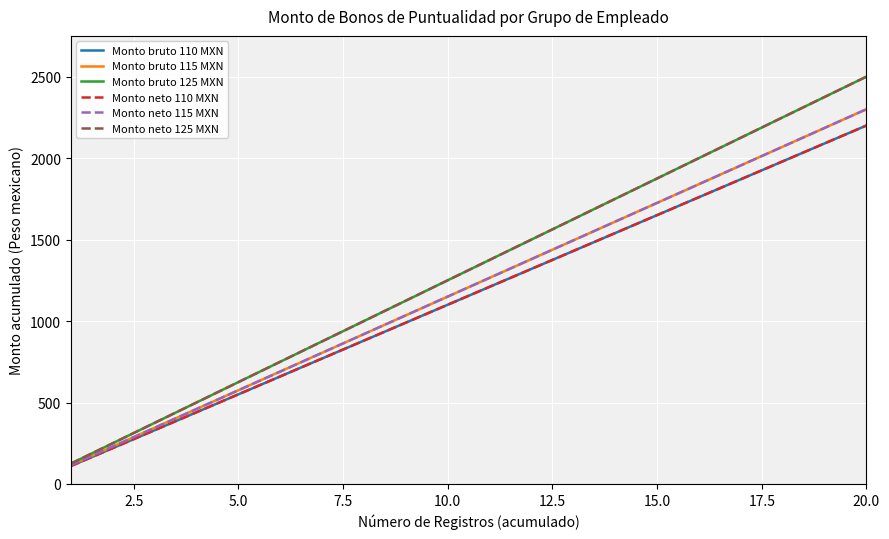

List the series in order of their peak value, lowest first.

Monto bruto 110 MXN, Monto neto 110 MXN, Monto bruto 115 MXN, Monto neto 115 MXN, Monto bruto 125 MXN, Monto neto 125 MXN